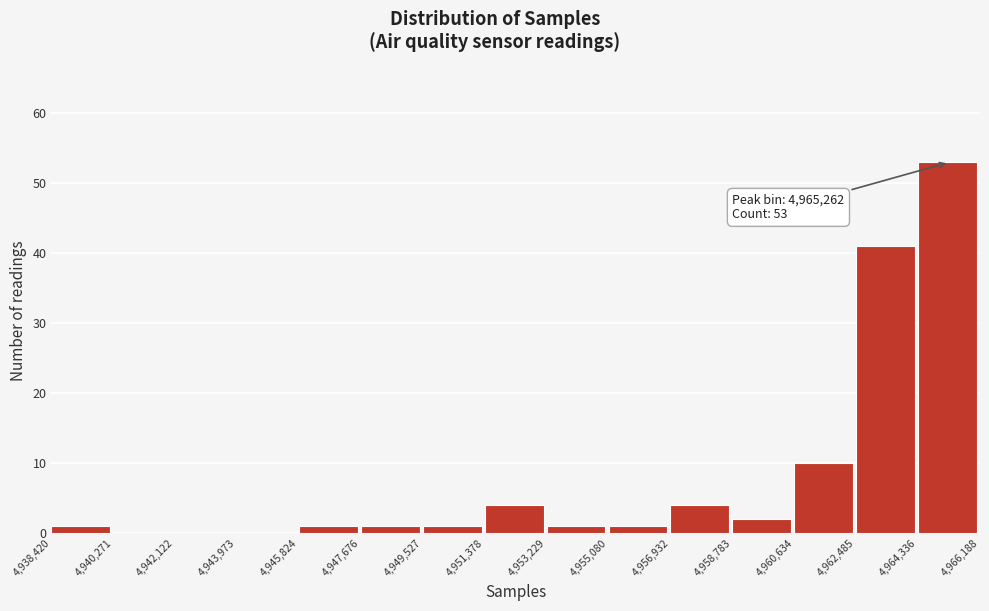

Which range on the x-axis has the tallest bar?

4,964,336 to 4,966,188